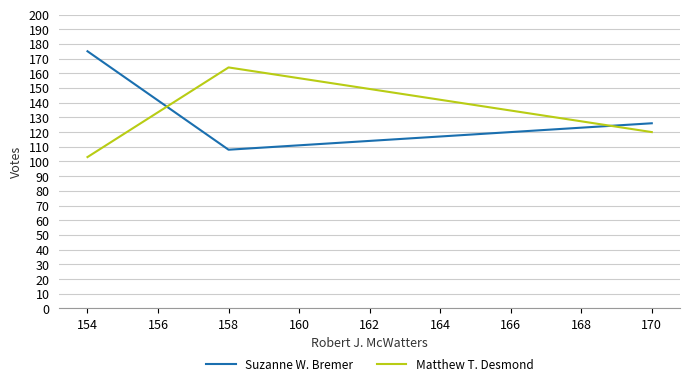

At how many categories does at least one series exceed 111?

3